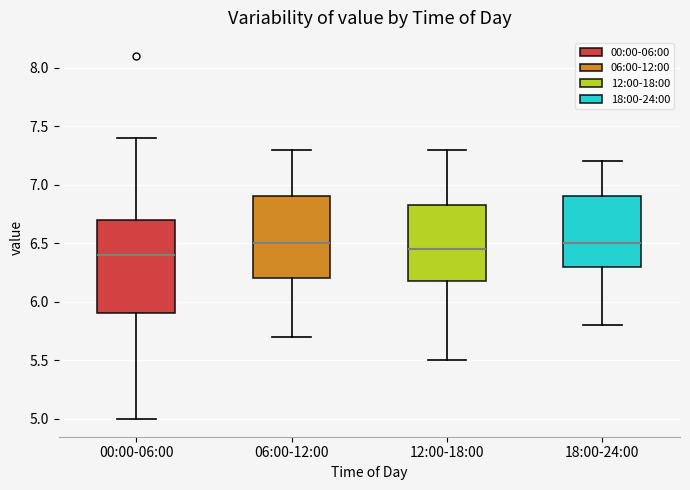

Reading left to right, transcribe this box plot: for each box, give where its median line is, the range the box spans, and where its two whiskers end, as read against the y-axis. The values are not printed on the chart, so give them approximately, as read against the axis.

00:00-06:00: median 6.40, box 5.90 to 6.70, whiskers 5.00 to 7.40
06:00-12:00: median 6.50, box 6.20 to 6.90, whiskers 5.70 to 7.30
12:00-18:00: median 6.45, box 6.20 to 6.85, whiskers 5.50 to 7.30
18:00-24:00: median 6.50, box 6.30 to 6.90, whiskers 5.80 to 7.20